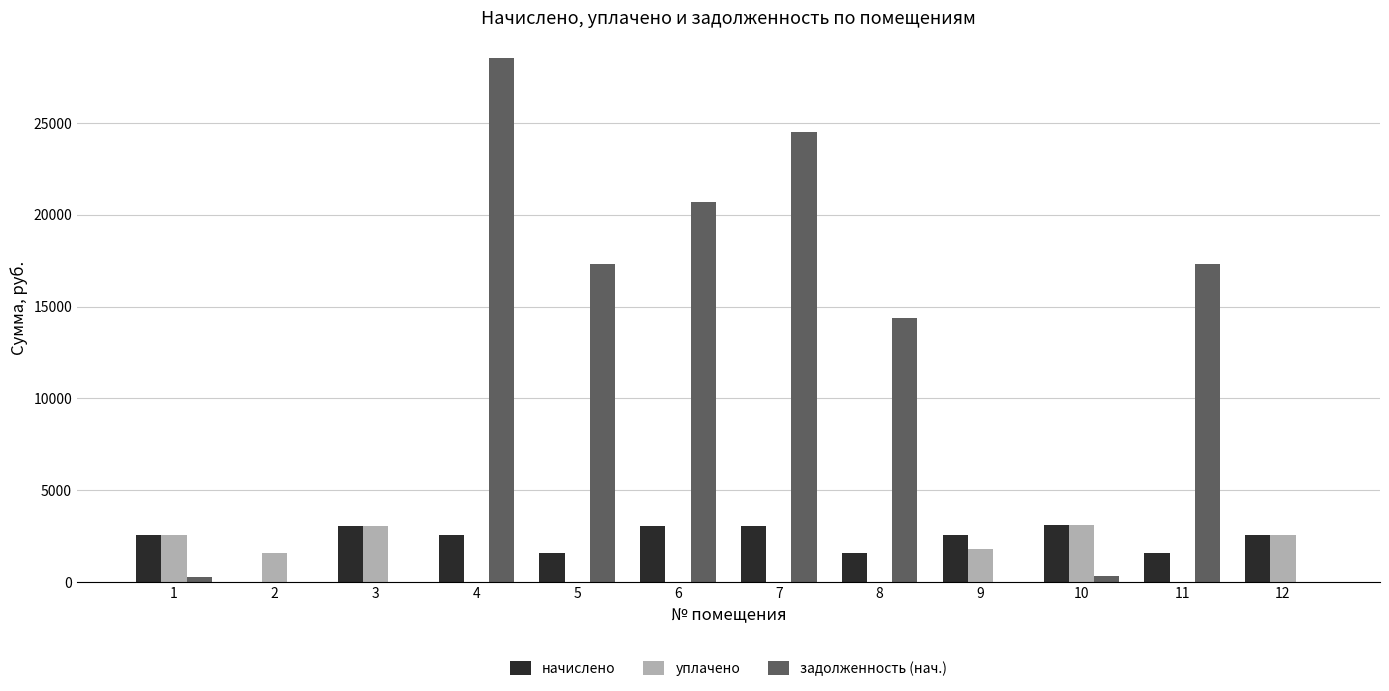

Is it true that уплачено equals 1562.4 at 2?

True